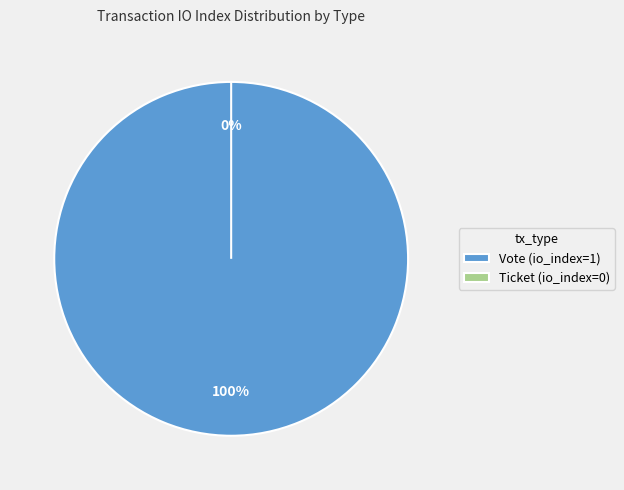

What is the change in value from Vote to Ticket?

-1